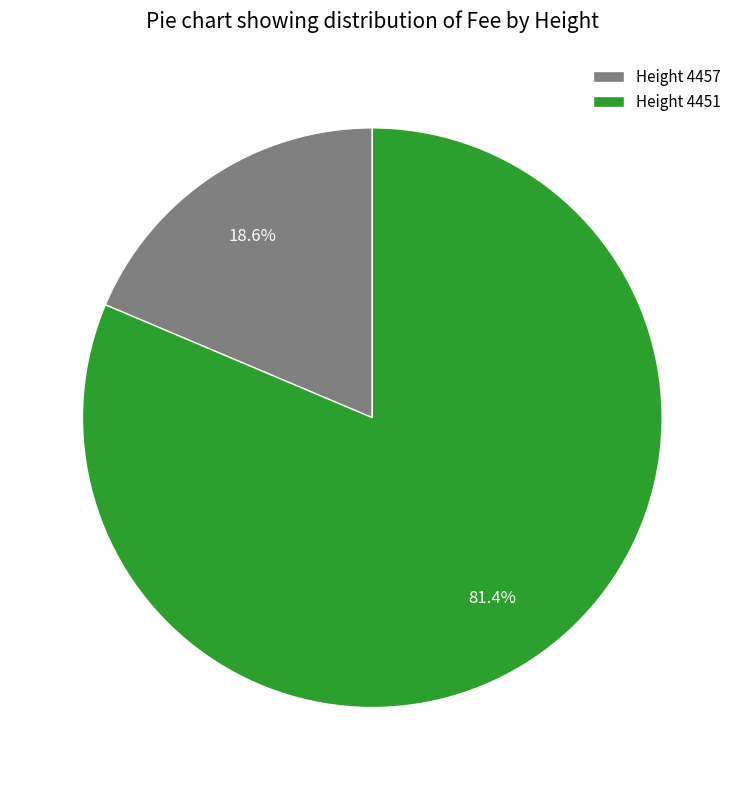

Count the number of slices in the pie.

2